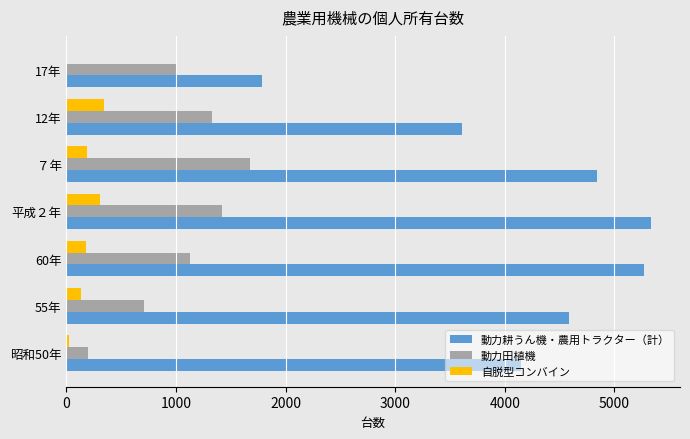

What is the sum of all 動力耕うん機・農用トラクター（計） values?

29586